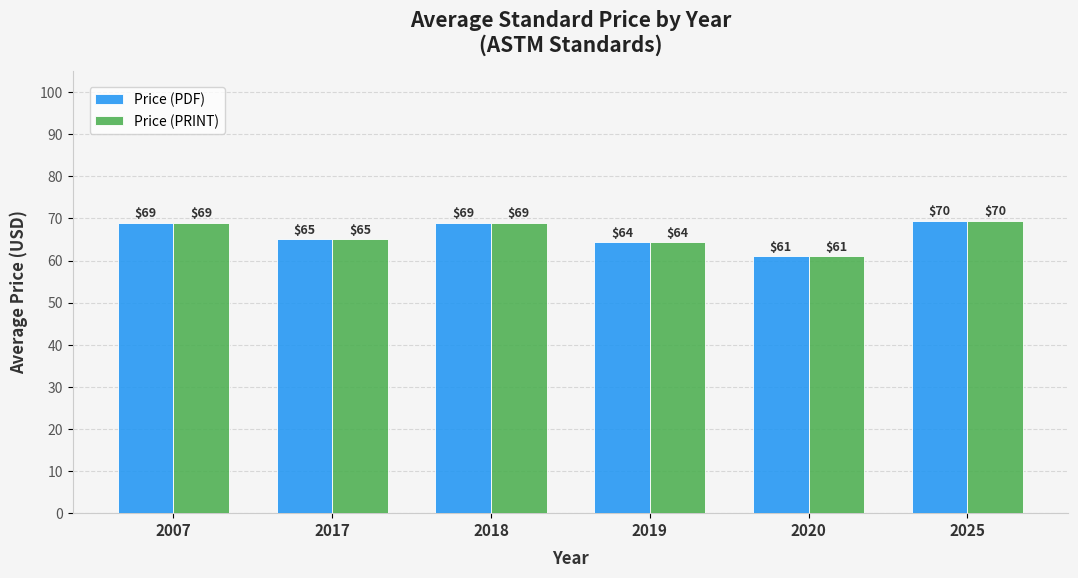

What value does the Price (PRINT) series have at 2020?

61.0